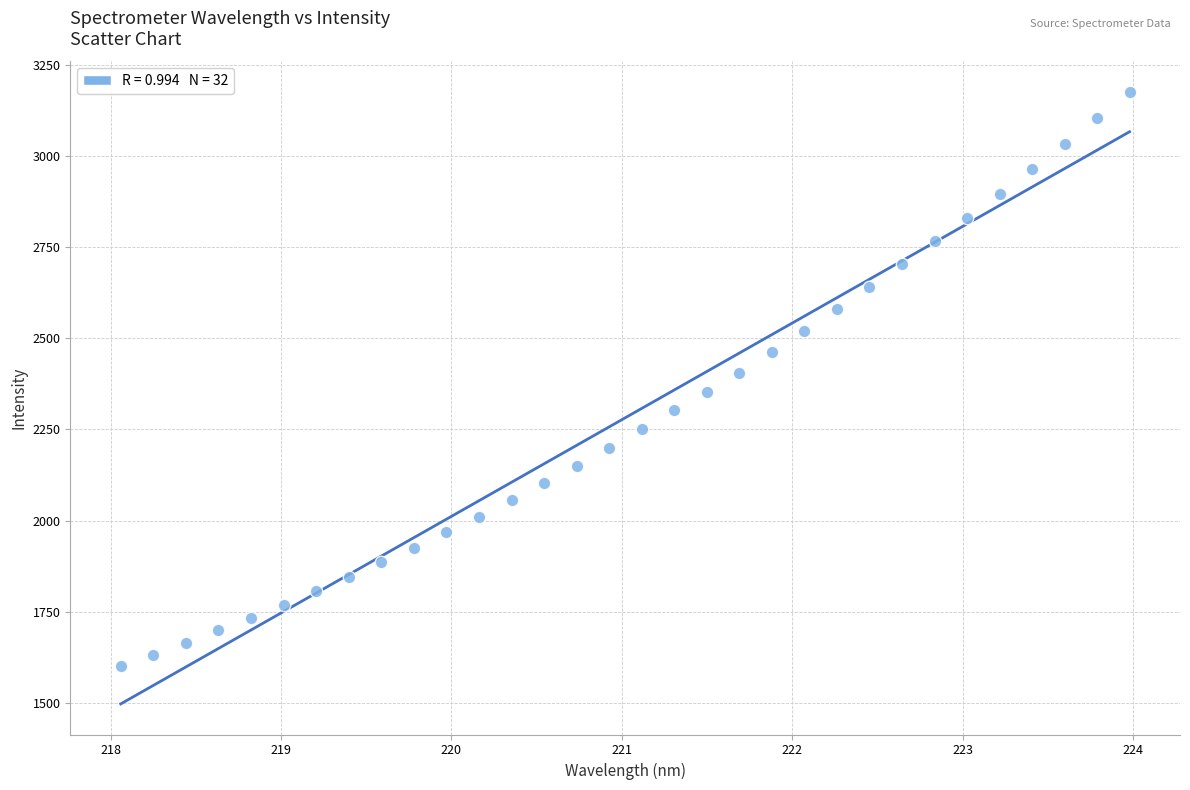

What is the range of Y values (max minus min)?

1575.3